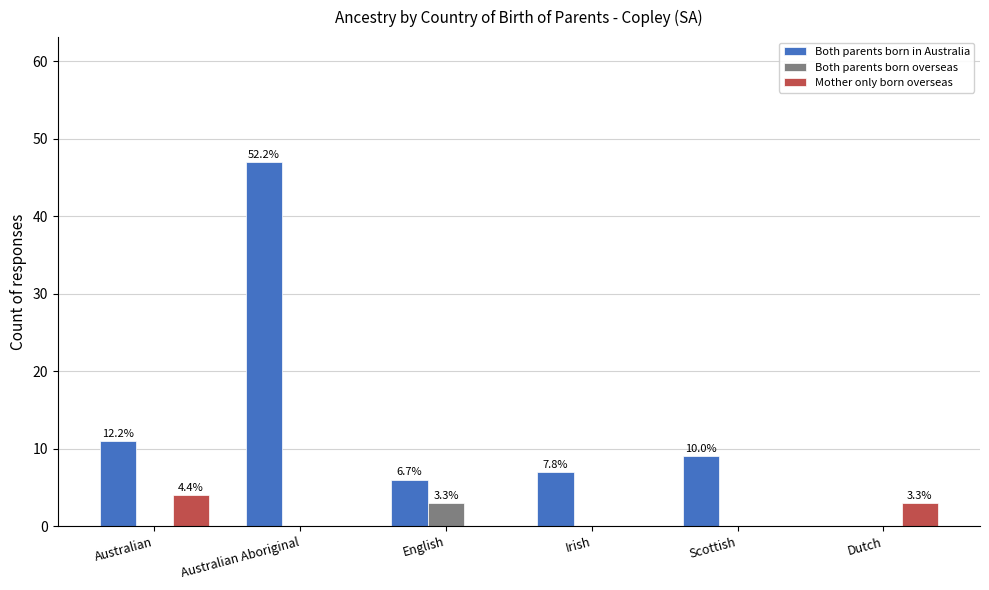

Which series has the largest total across all categories?

Both parents born in Australia